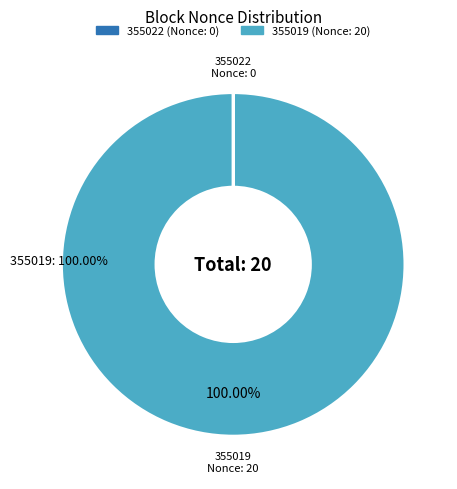

What is the majority slice?

355019